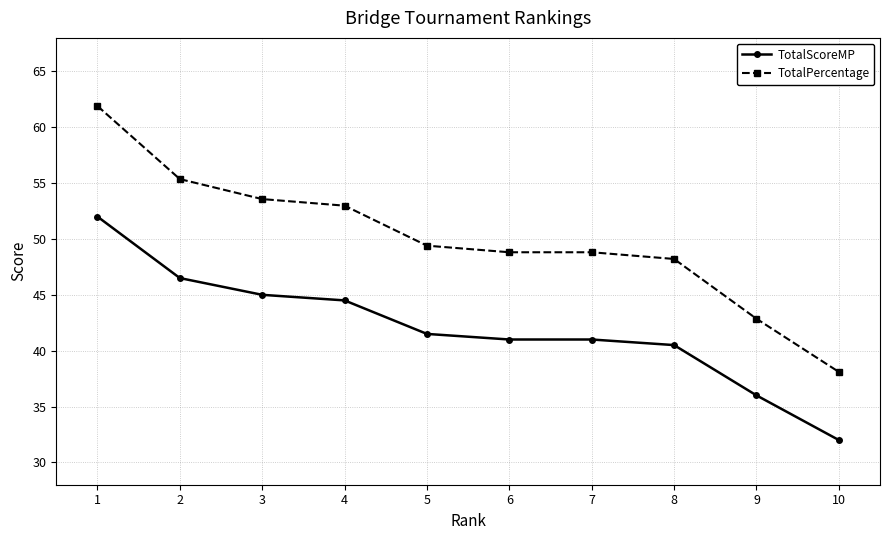

Is it true that TotalScoreMP equals 45.0 at 3?

True